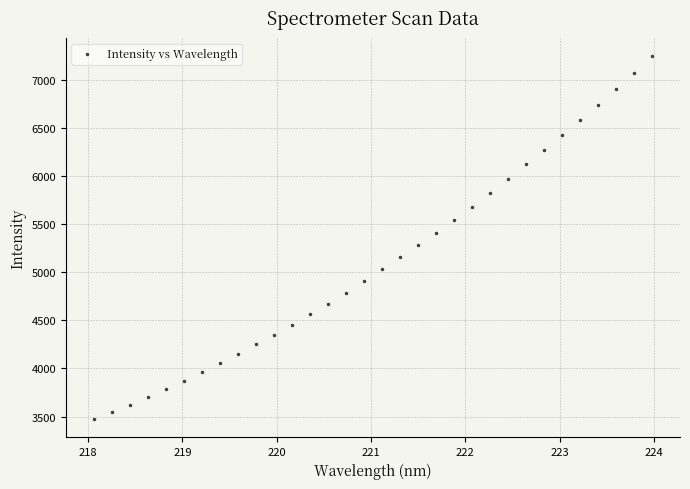

What is the range of X values (max minus min)?

5.9